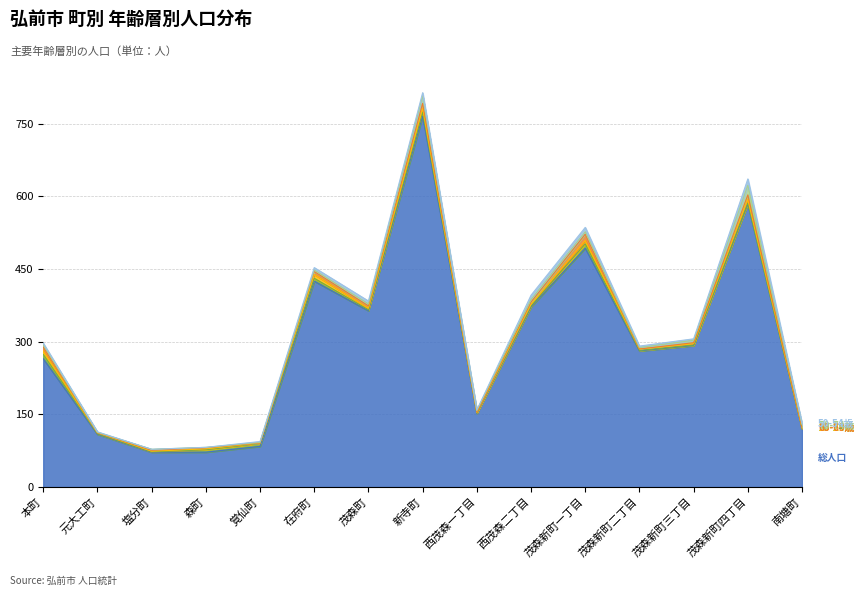

Is the value of 50-54歳 at 茂森新町二丁目 greater than the value of 25-29歳 at 塩分町?

Yes